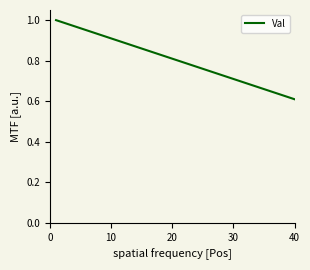

What is the difference between the maximum and minimum values?

0.4